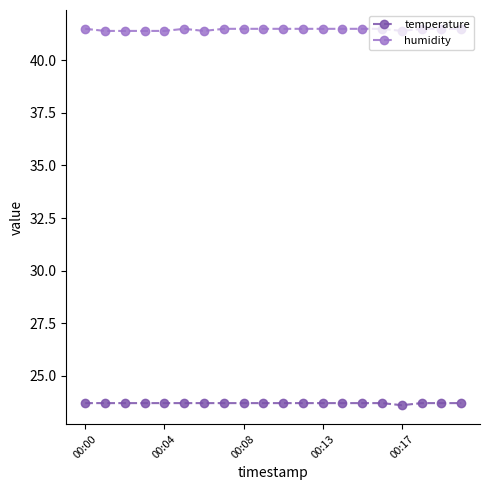

Which series has the largest total across all categories?

humidity